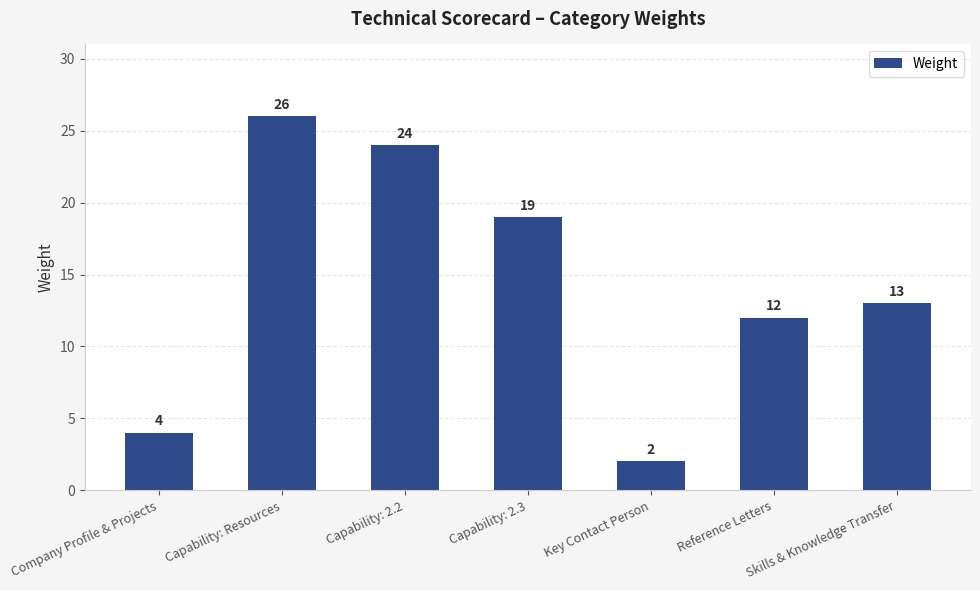

Which category has the lowest value across all series?

Key Contact Person